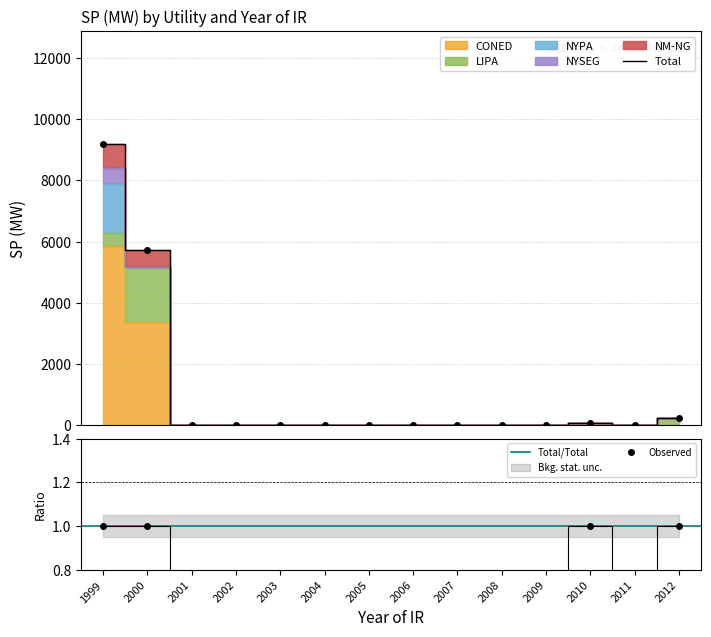

Which series changed the most between 2004 and 2006?

CONED